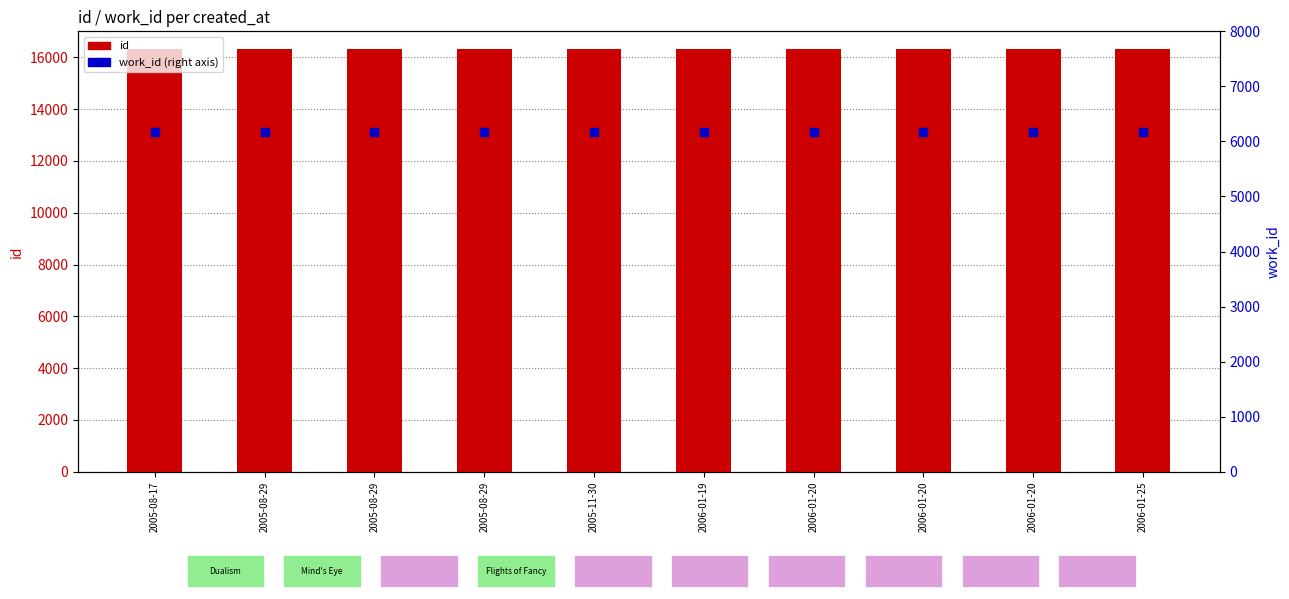

Which series reaches the maximum Y coordinate?

id